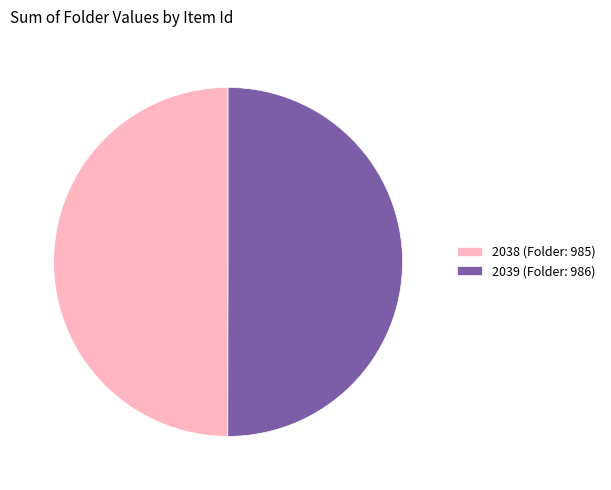

How many slices are in this pie chart?

2